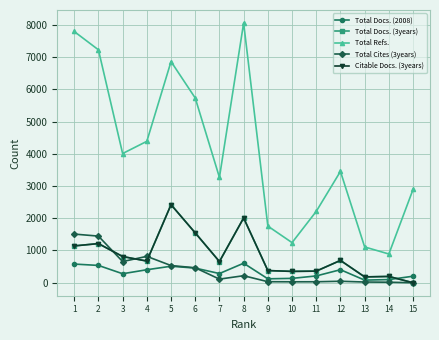

Between 7 and 14, which series saw the biggest shift?

Total Refs.